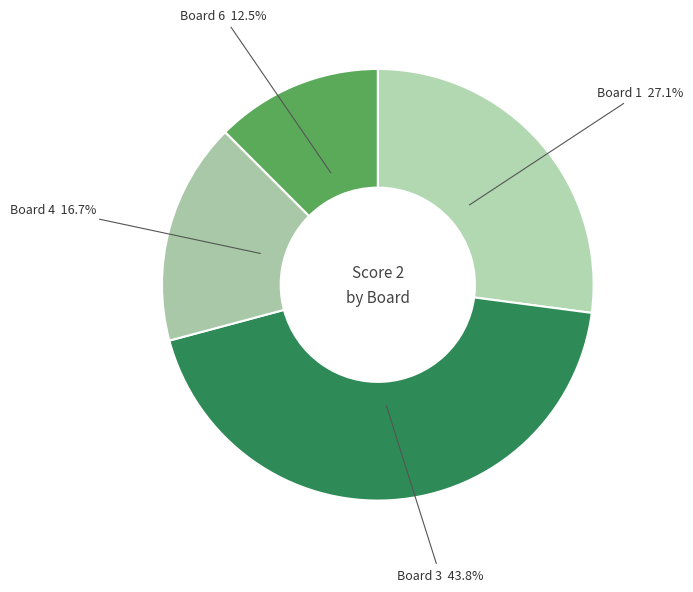

Approximately how many times larger is the value at Board 6 12.5% compared to Board 4 16.7%?

0.7